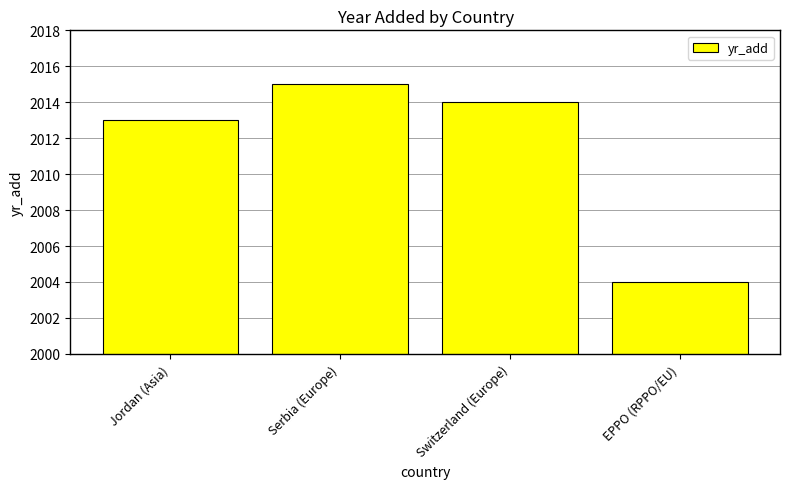

How many bars are there in total?

4